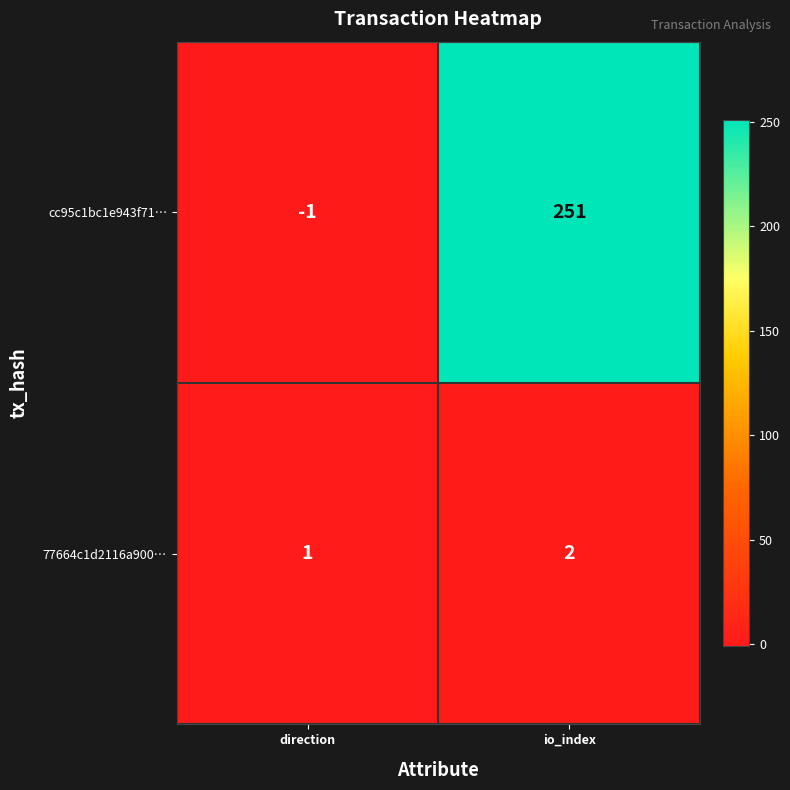

Which series changed the most between direction and io_index?

cc95c1bc1e943f71…